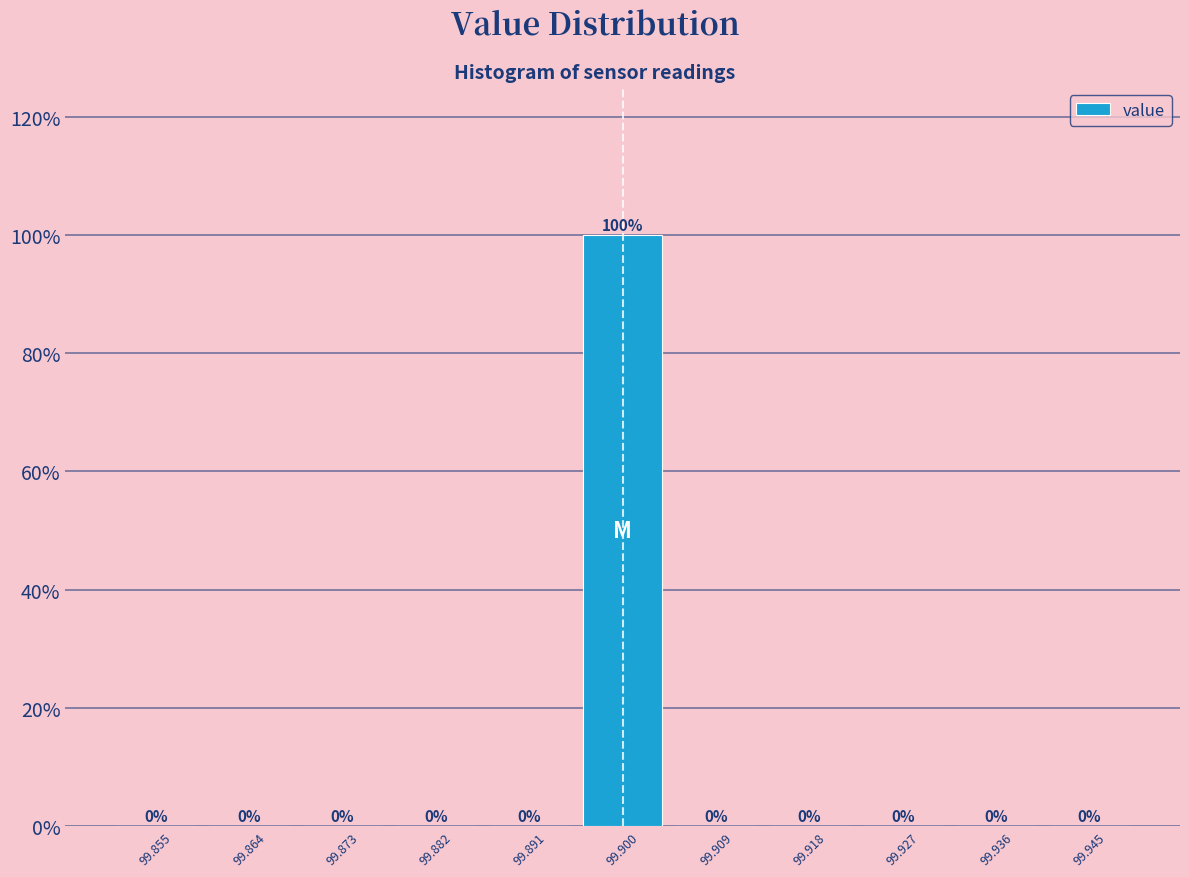

Reading left to right, transcribe this chart: for each bar, give the range it covers on the x-axis and its height. The bar edges are not printed on the chart, so give them approximately, as read against the axis.

99.850 to 99.859: 0
99.859 to 99.868: 0
99.868 to 99.877: 0
99.877 to 99.886: 0
99.886 to 99.895: 0
99.895 to 99.905: 100
99.905 to 99.914: 0
99.914 to 99.923: 0
99.923 to 99.932: 0
99.932 to 99.941: 0
99.941 to 99.950: 0